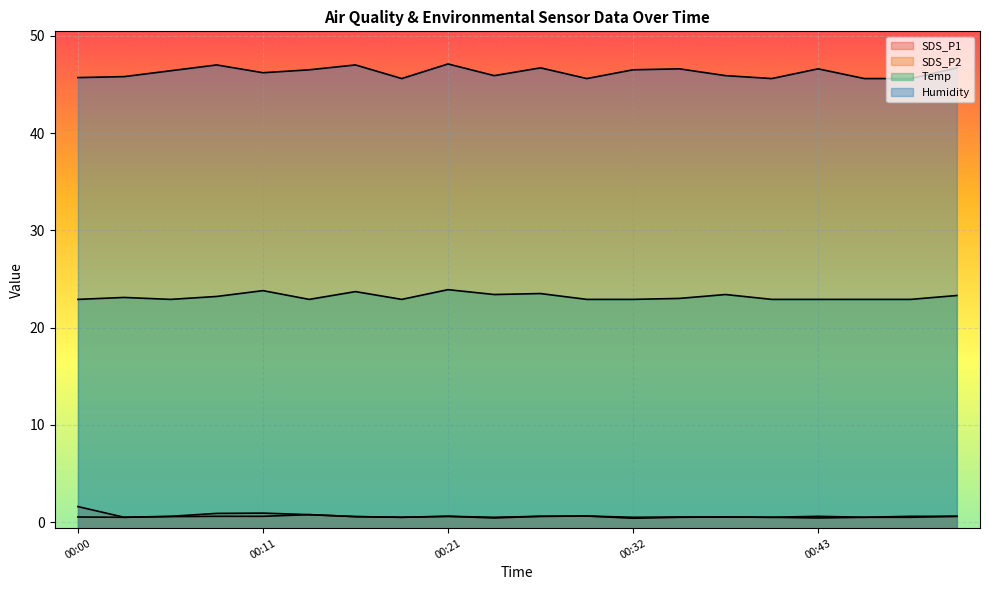

What is the minimum value for Temp?

22.9